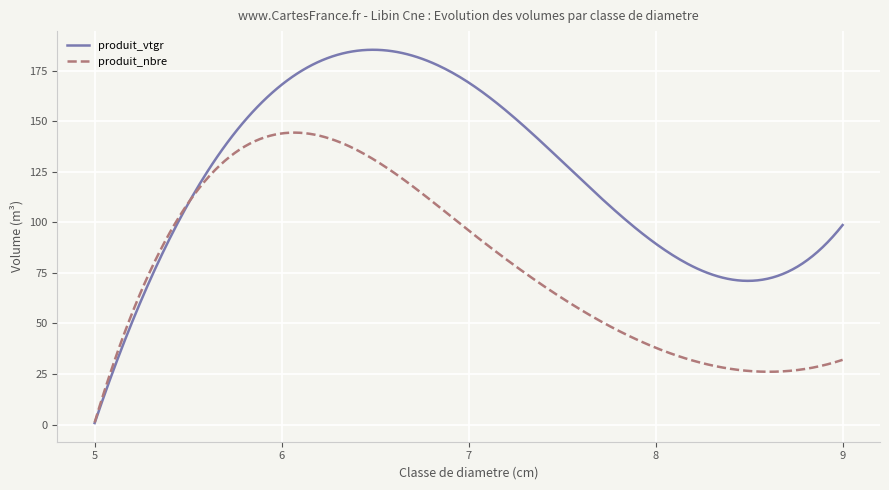

How many lines are shown in the chart?

2